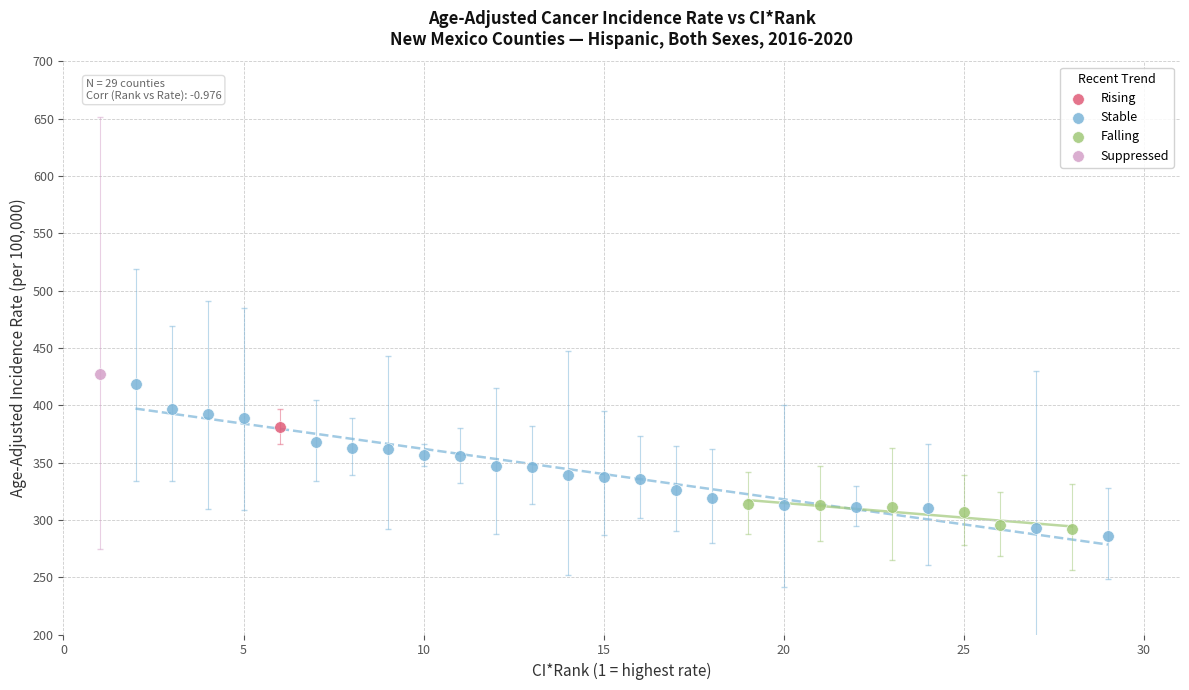

Which series contains the lowest Y value?

Stable